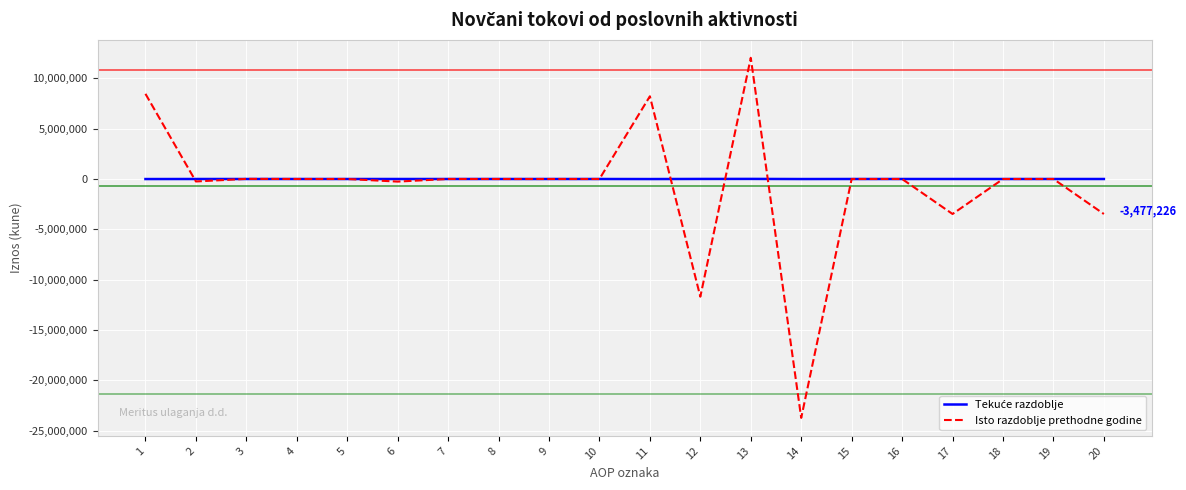

What is the minimum value for Isto razdoblje prethodne godine?

-23735000